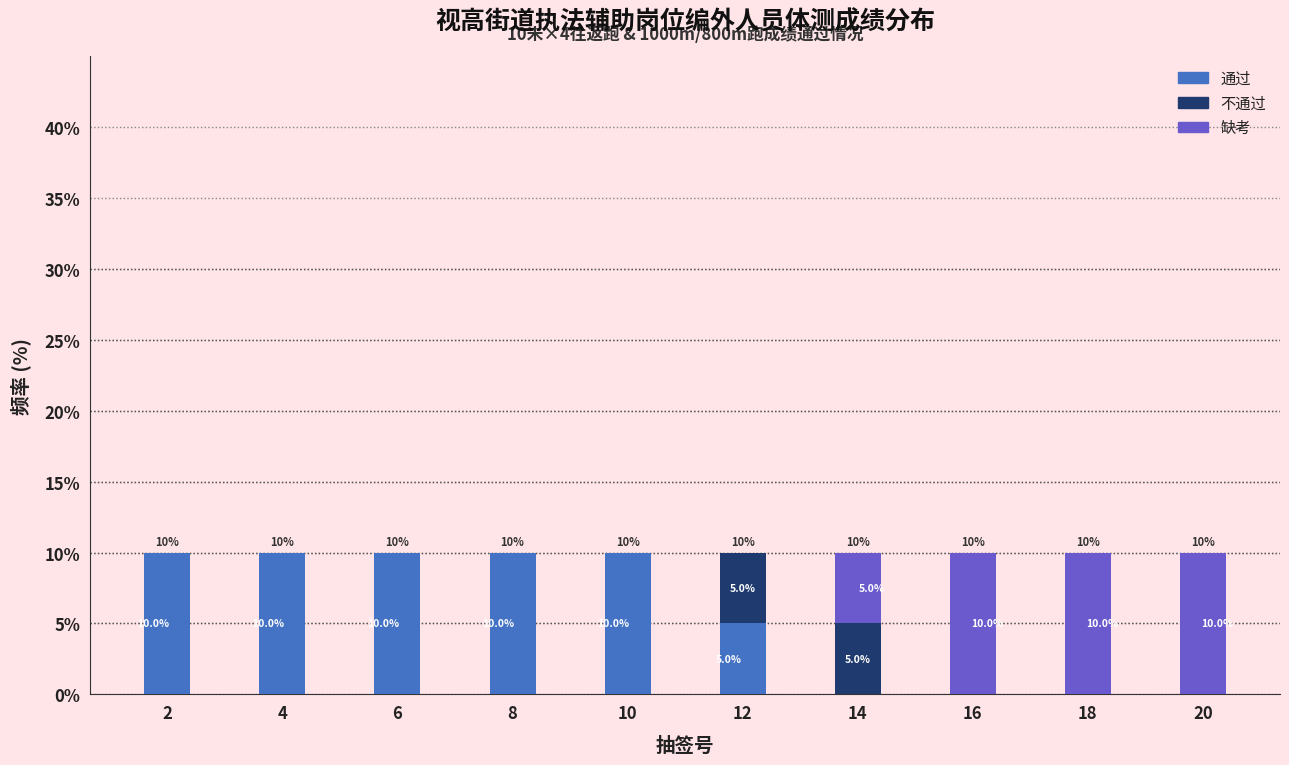

Reading left to right, list the values for the 通过 series.

2=10	4=10	6=10	8=10	10=10	12=5	14=0	16=0	18=0	20=0